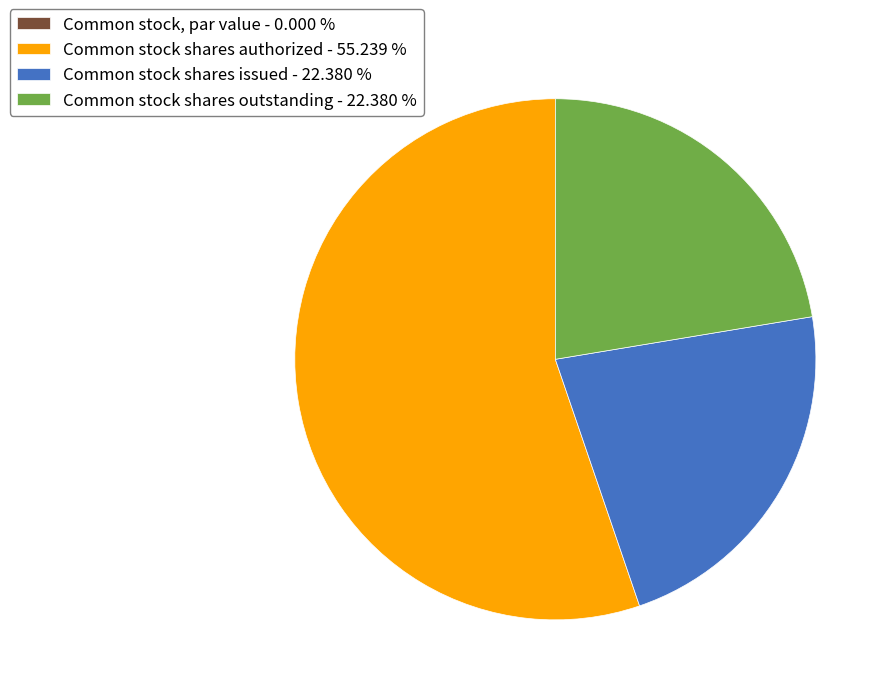

Is Common stock shares authorized - 55.239 % the majority of the pie?

Yes